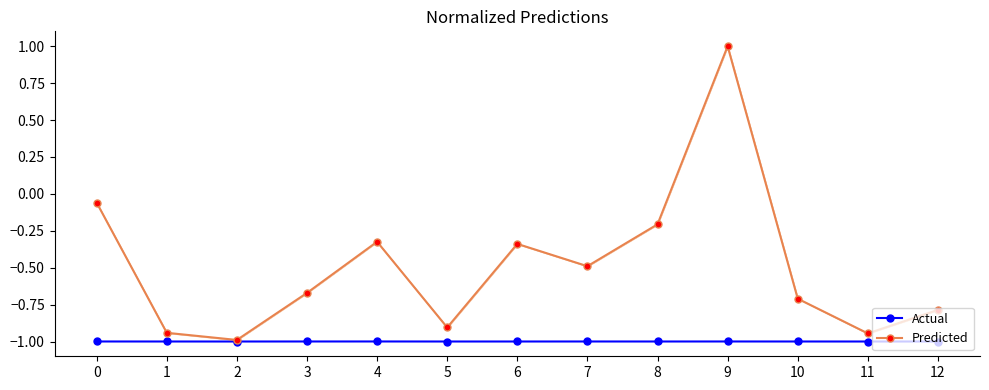

Does the chart have visible grid lines?

No